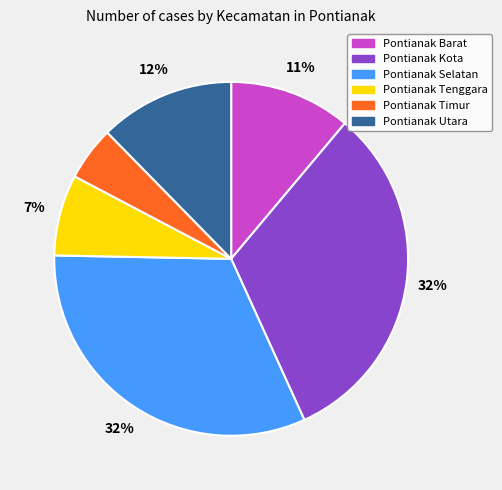

To the nearest percent, what portion does Pontianak Barat represent?

11%